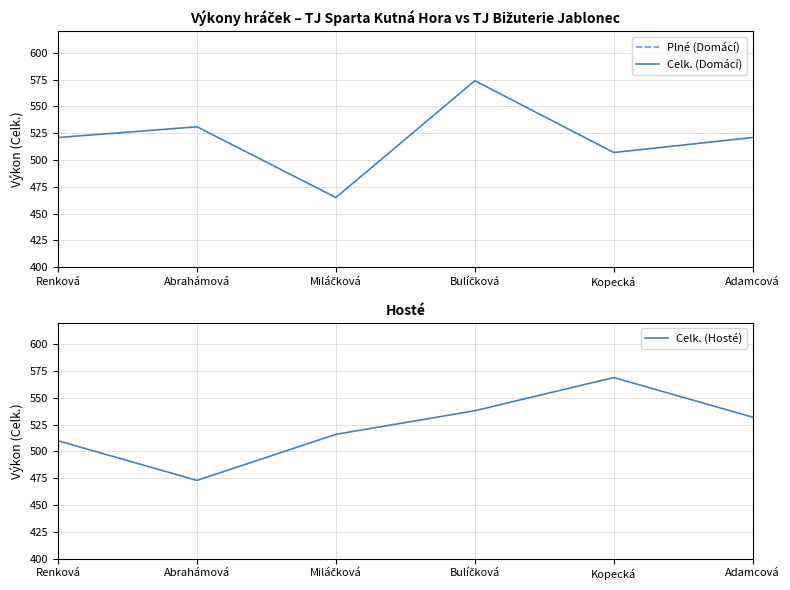

Where is the first local maximum for Celk. (Hosté)?

Kopecká